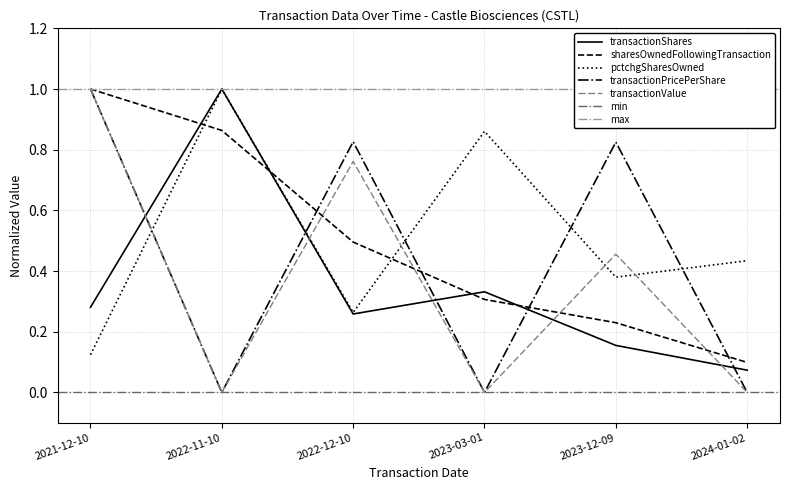

Which label corresponds to the largest value in the chart?

2022-11-10